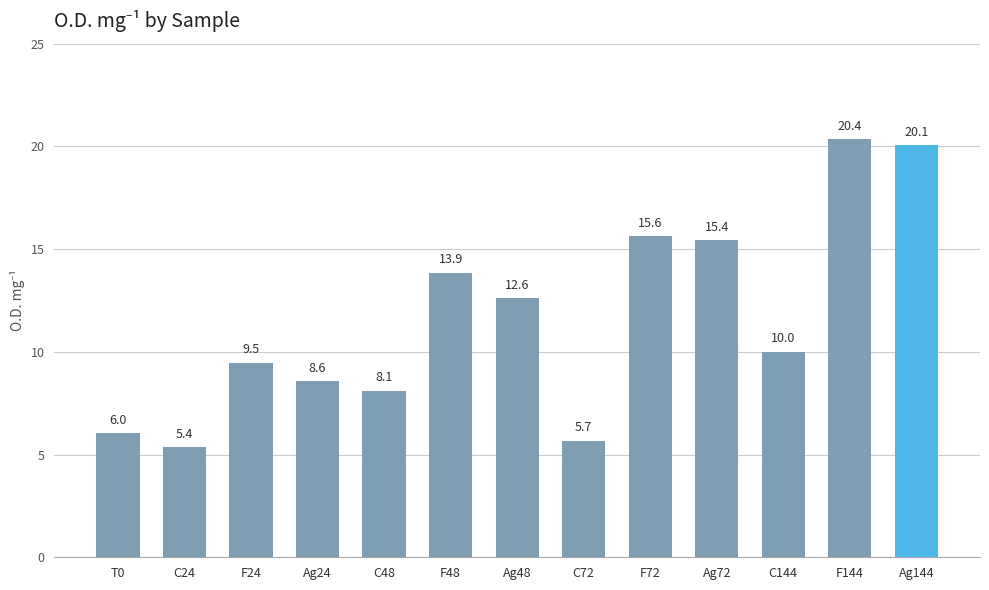

How many data points are above 10?

7